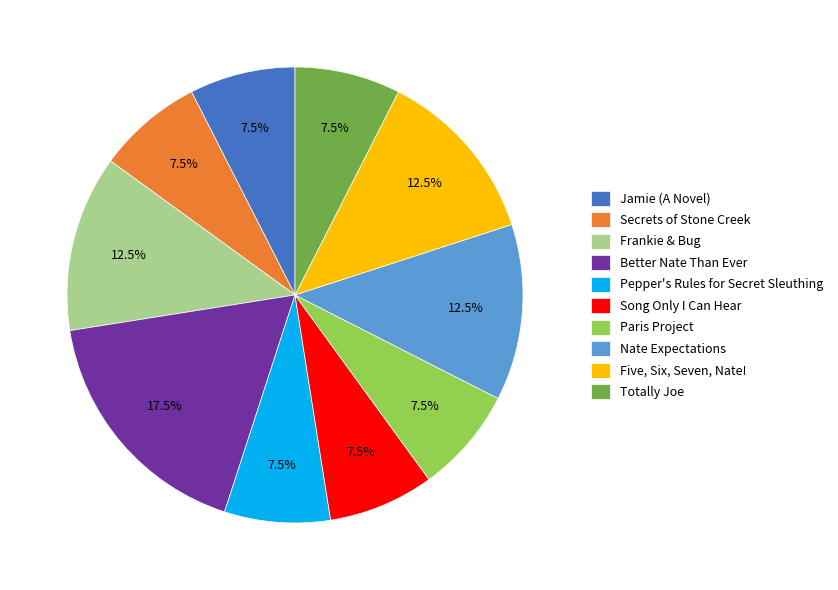

Does Totally Joe represent more than half of the total?

No